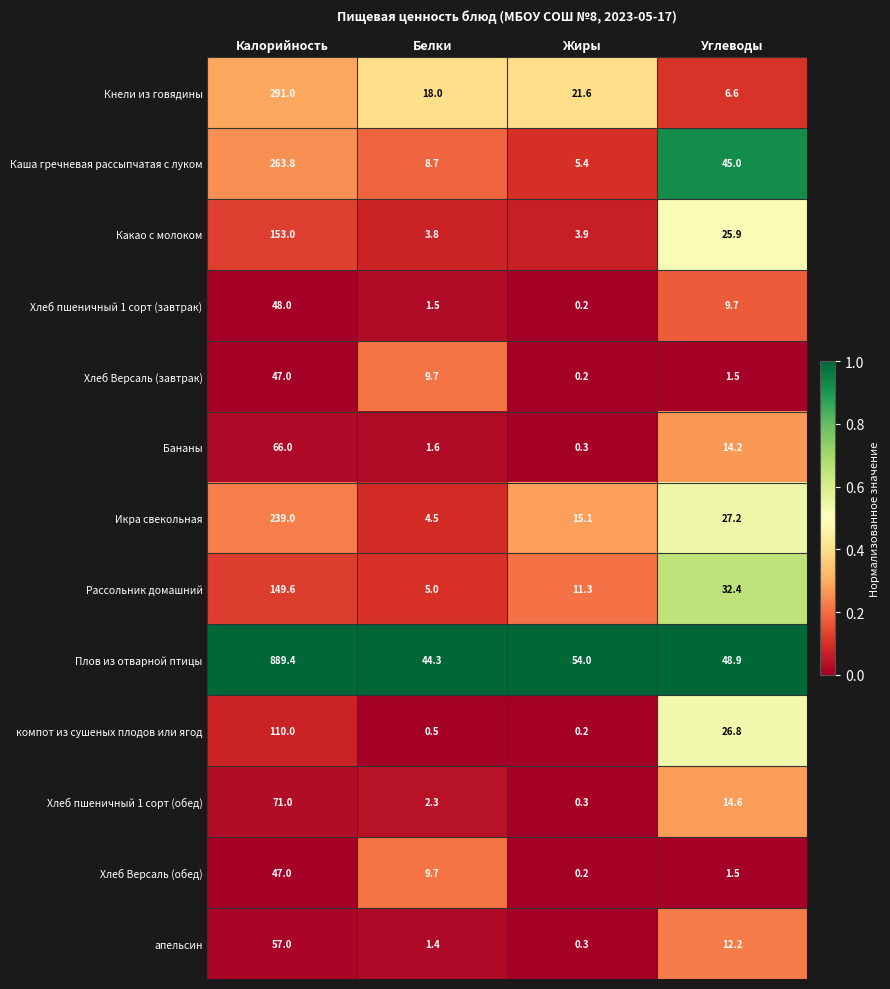

Is it true that компот из сушеных плодов или ягод equals 0.5 at Белки?

True